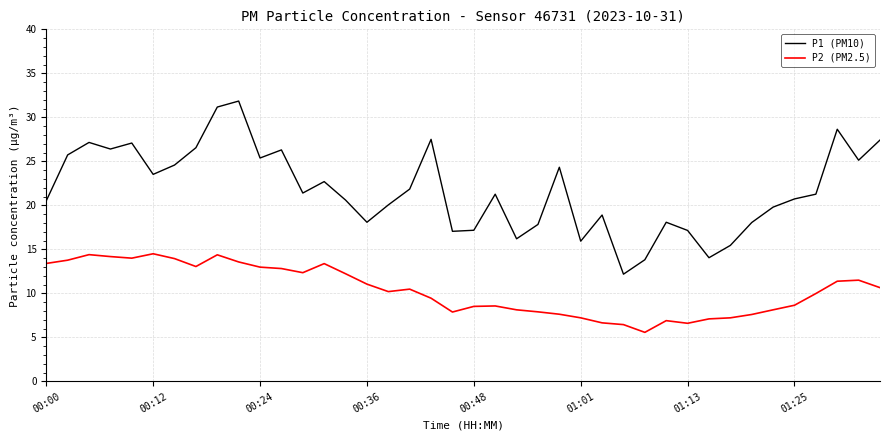

What is the difference between the maximum and minimum values in the P2 (PM2.5) series?

8.9